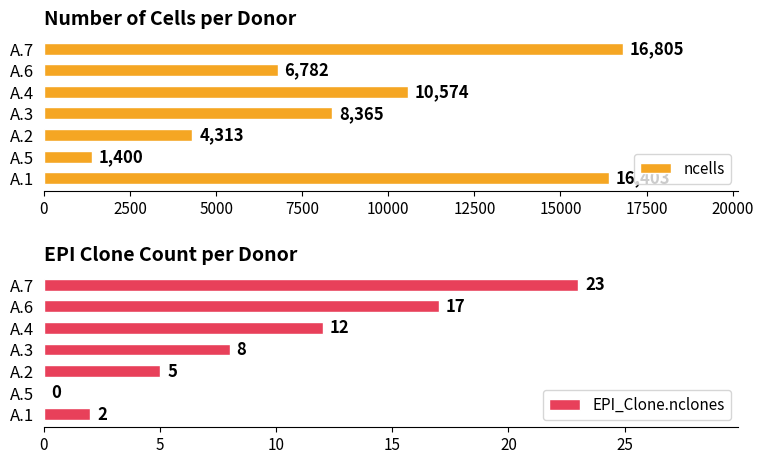

Rank the series by their average value, from lowest to highest.

EPI_Clone.nclones, ncells